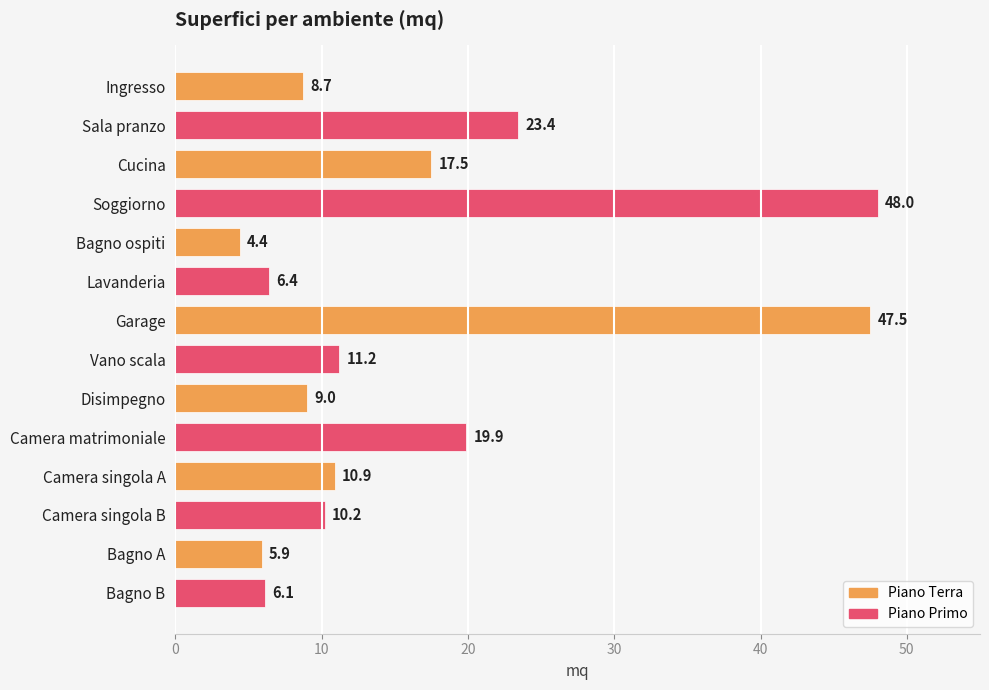

What is the greatest value displayed?

48.0